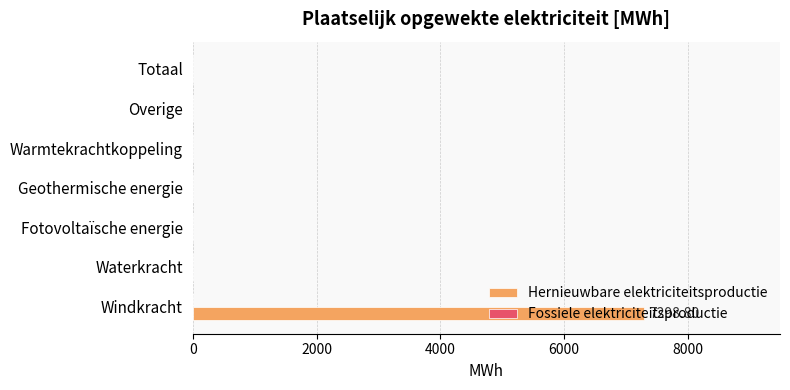

How many data points does each series have?

7